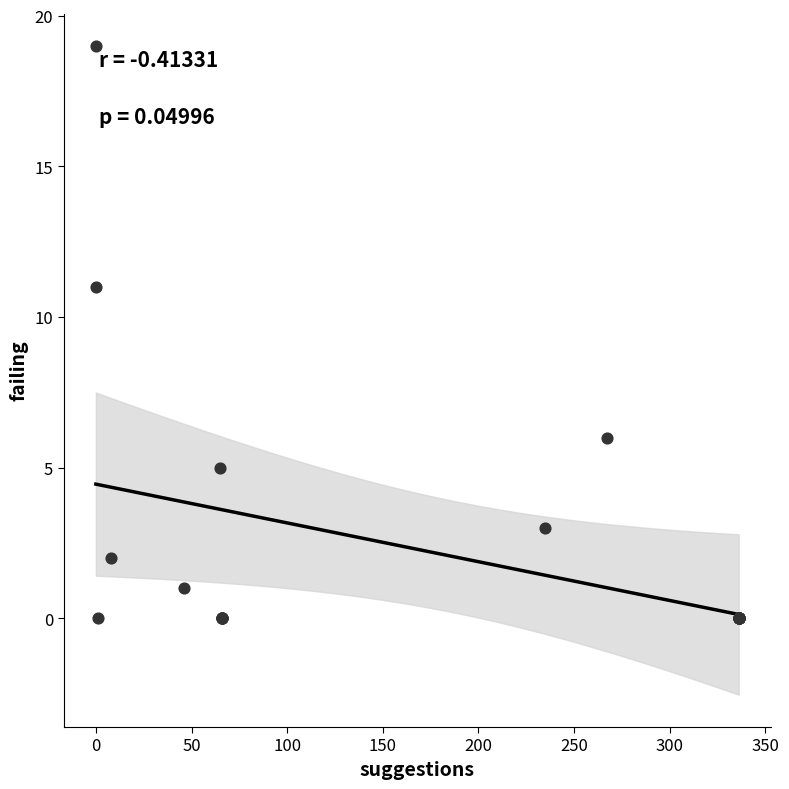

What Y value in the scatter plot is closest to 9?

11